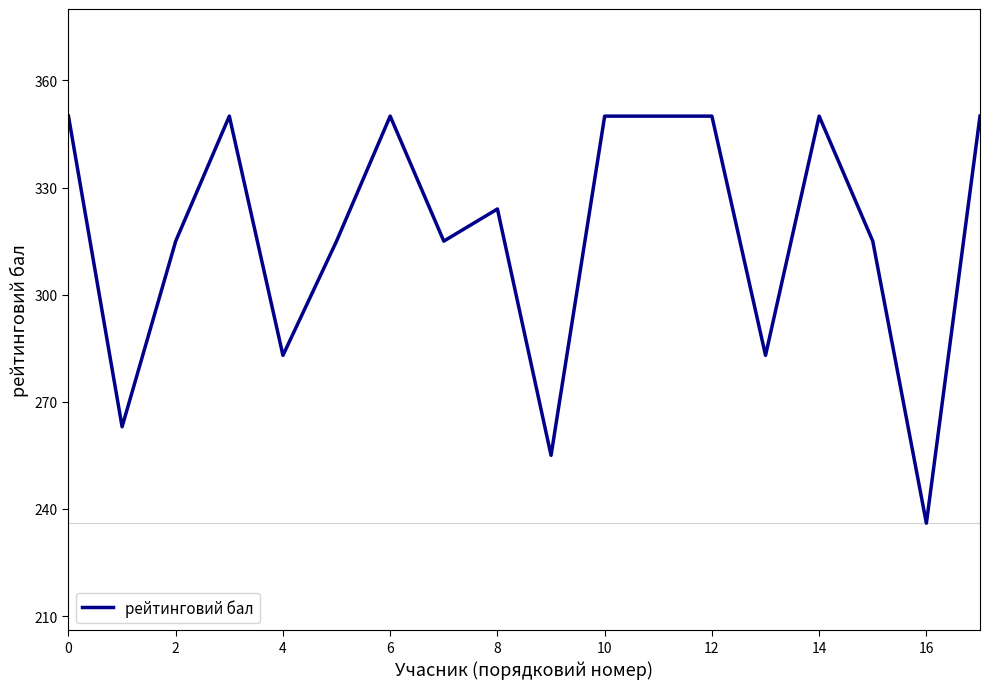

What is the smallest value displayed?

236